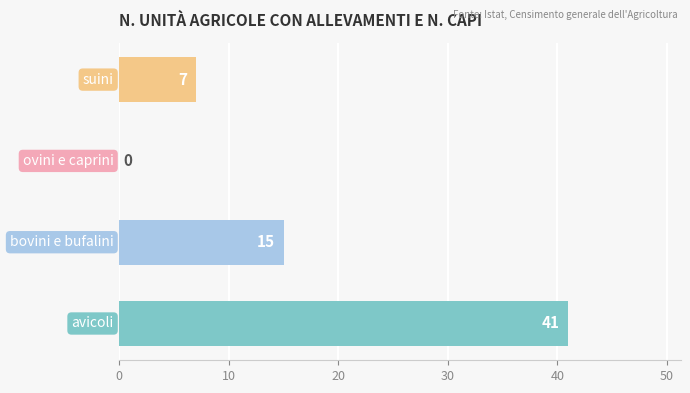

What is the maximum value shown in the chart?

41